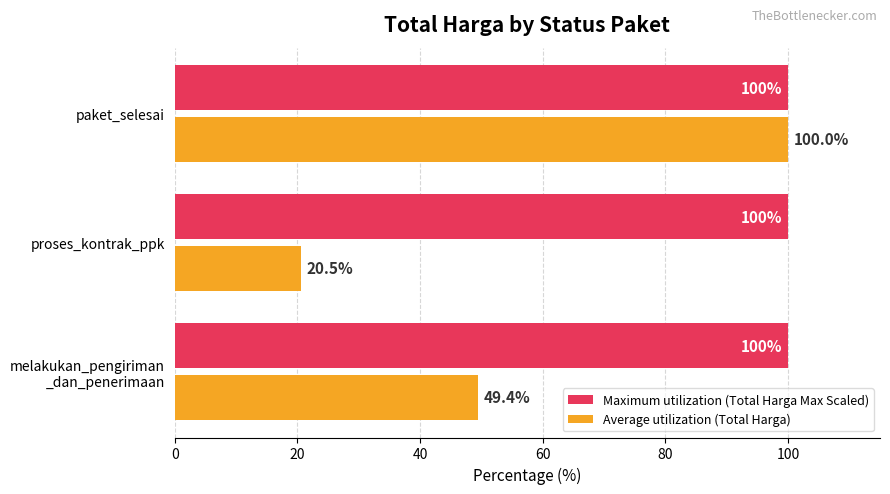

What is the greatest value displayed?

100.0